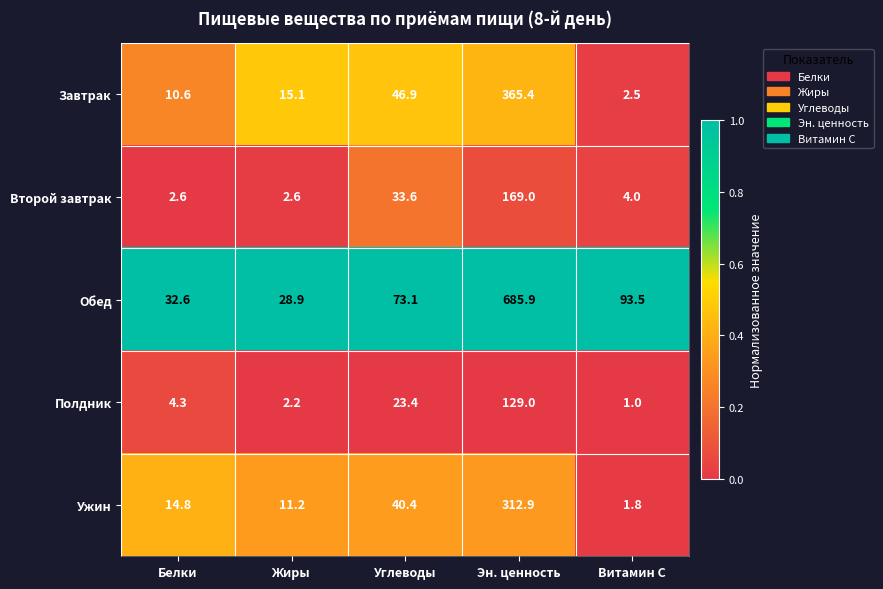

Where is Завтрак nearest to the value 183?

Углеводы